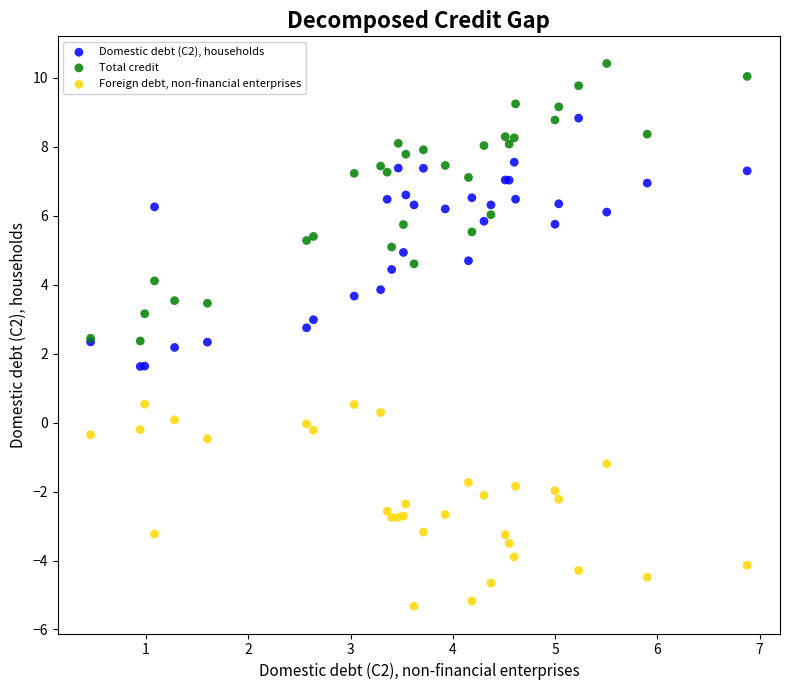

Which series has the largest Y range (max minus min)?

Total credit